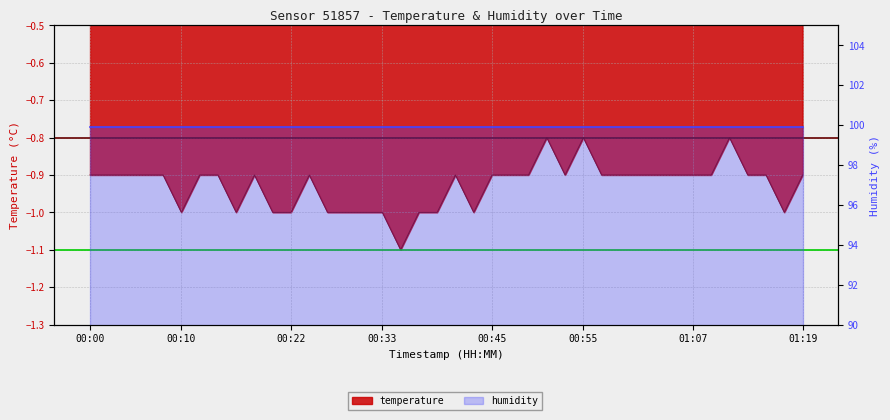

True or false: the data shows -0.5 at 01:03.

False